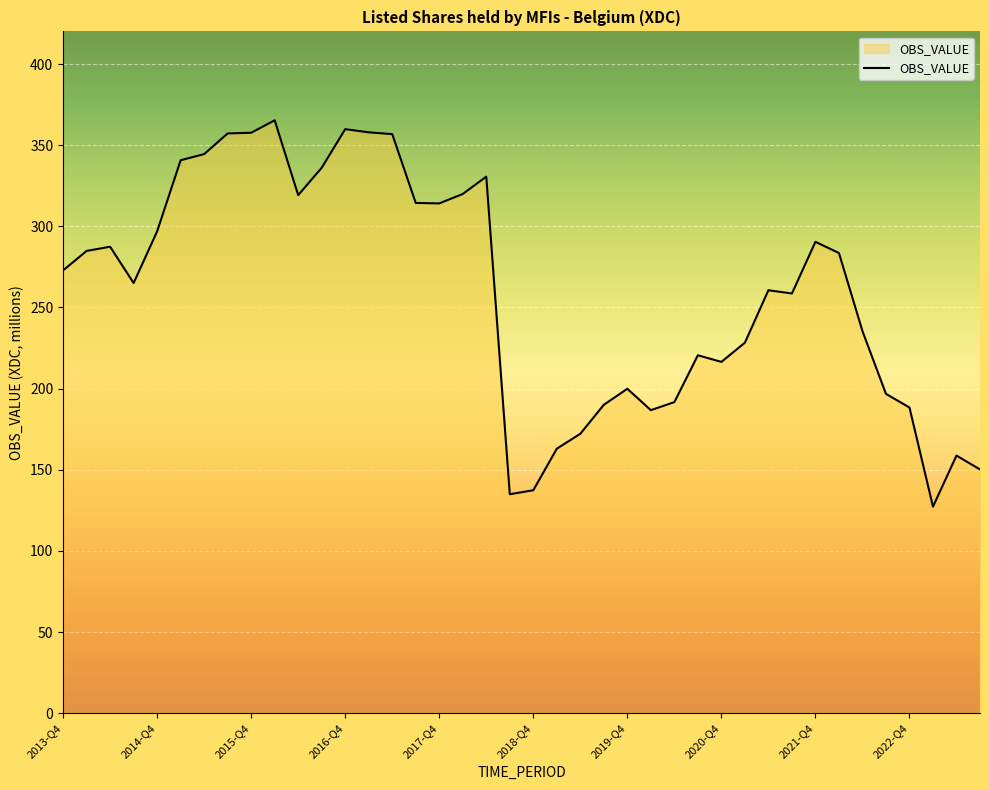

What is the difference between the maximum and minimum values?

238.1